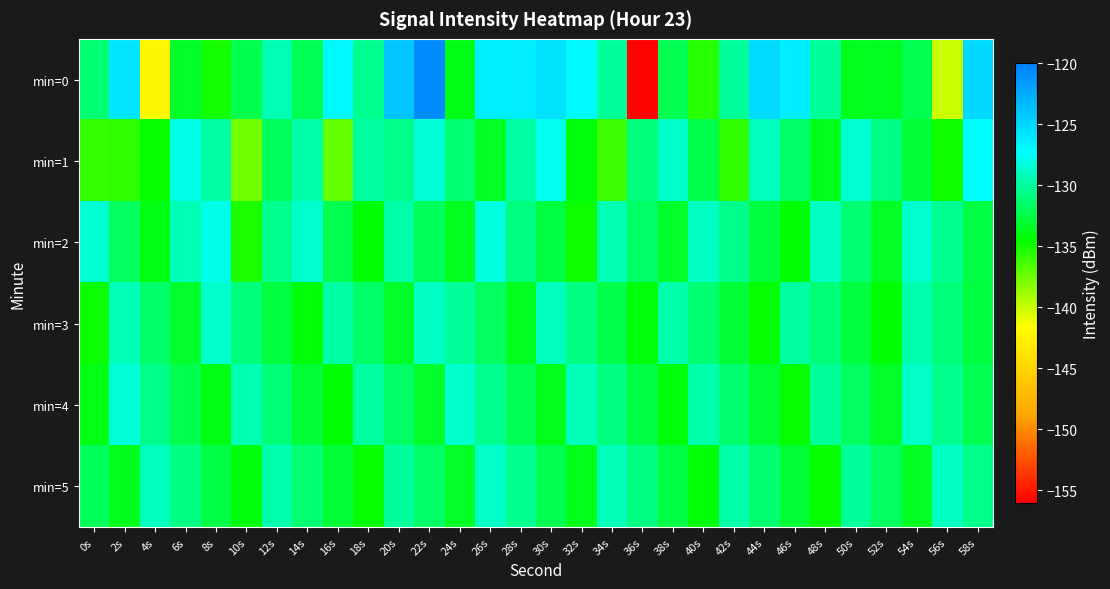

How many series are shown in this chart?

6